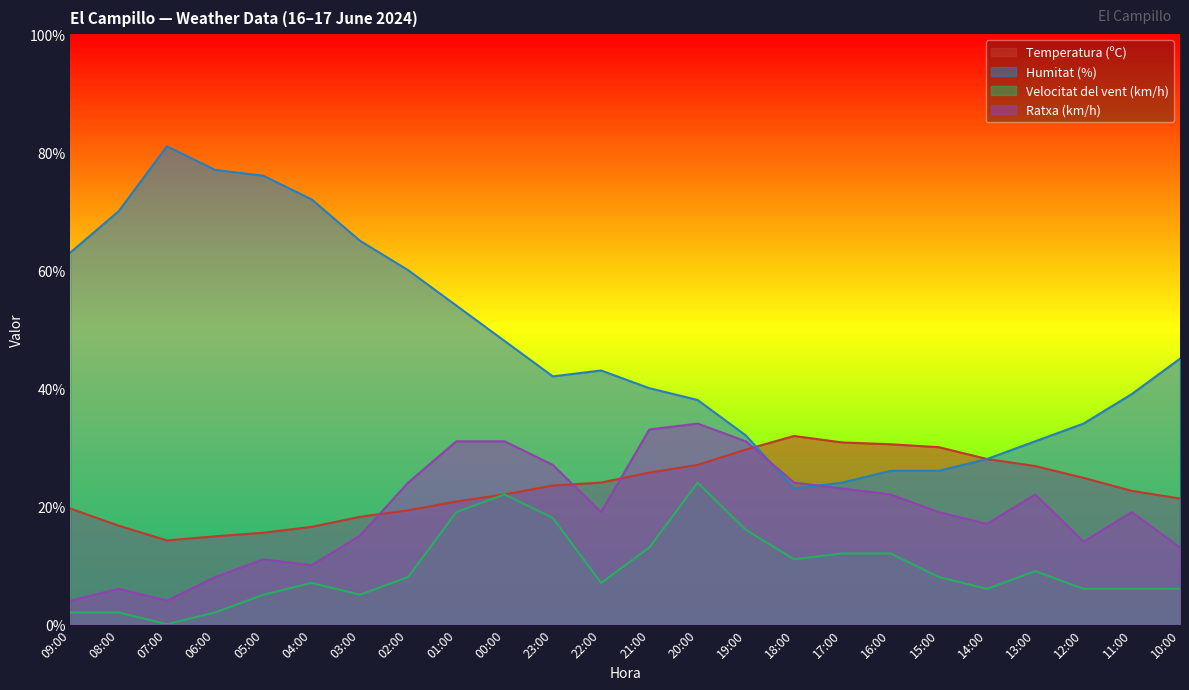

True or false: Ratxa (km/h) has more than 0 points higher than both neighbors.

True